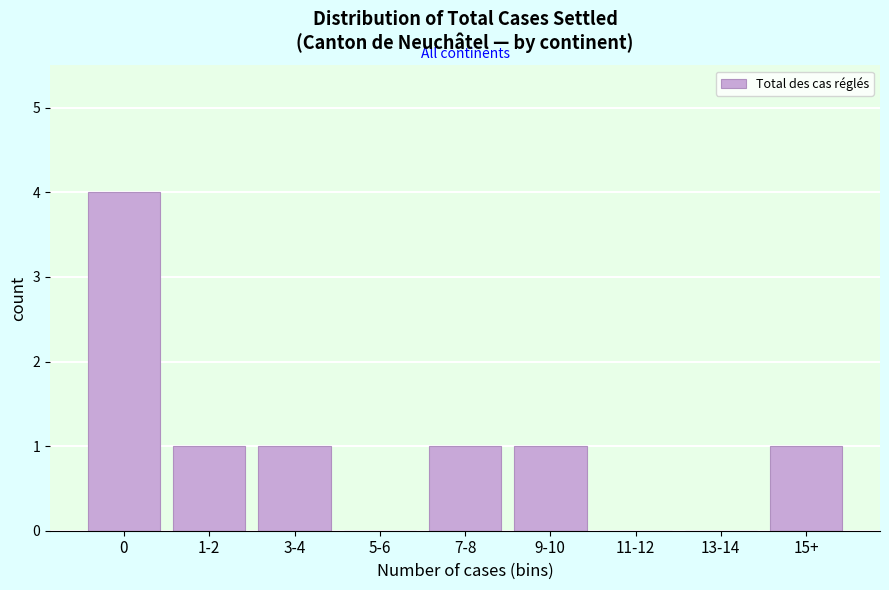

Reading left to right, transcribe all the data shown in this chart.

0=4	1-2=1	3-4=1	5-6=0	7-8=1	9-10=1	11-12=0	13-14=0	15+=1